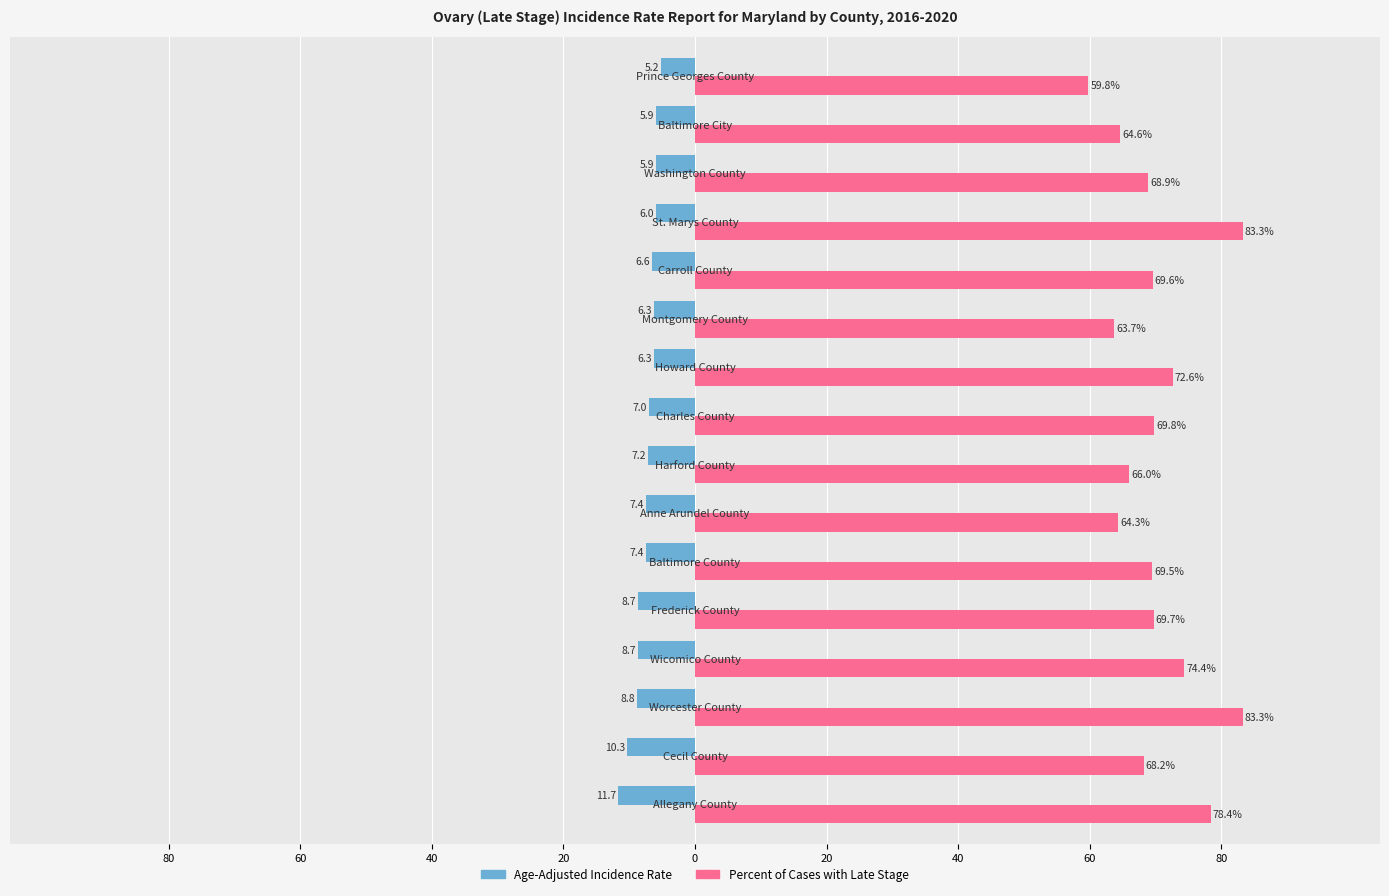

What are all the series names shown in the legend?

Age-Adjusted Incidence Rate, Percent of Cases with Late Stage